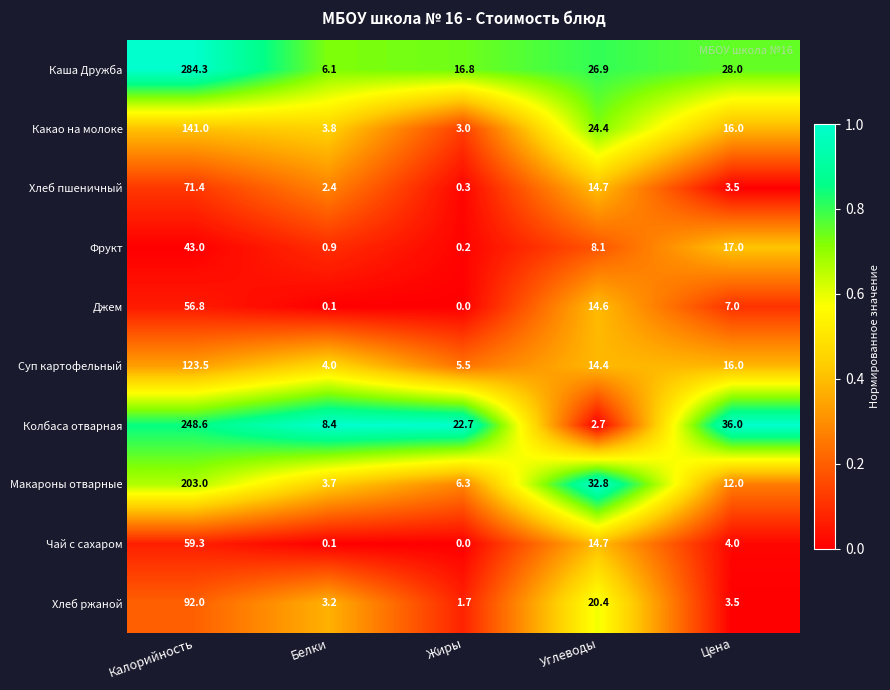

How many values in the Хлеб пшеничный series are below 3?

2